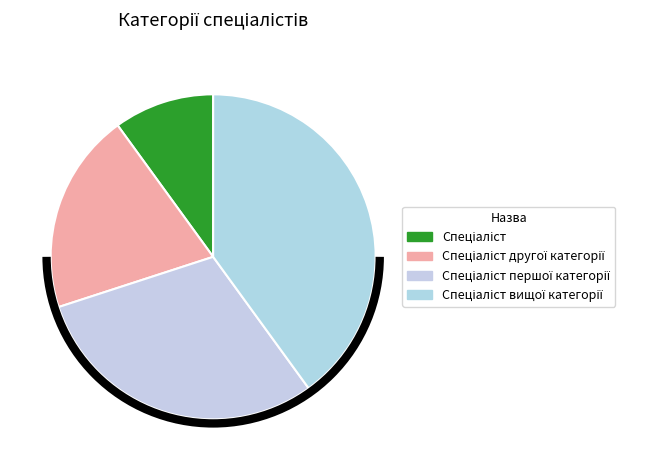

Count the number of slices in the pie.

4